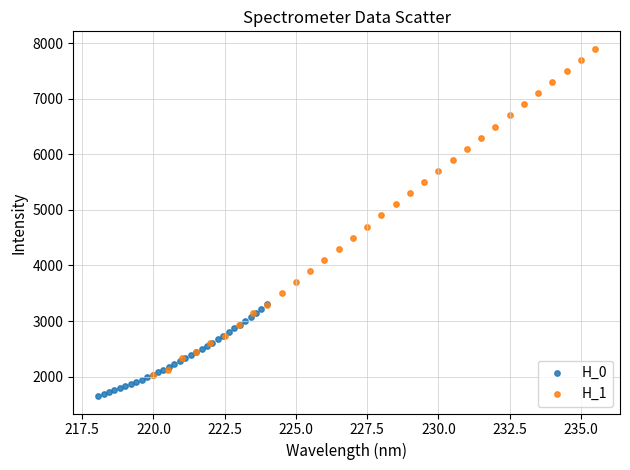

What are all the series names shown in the legend?

H_0, H_1